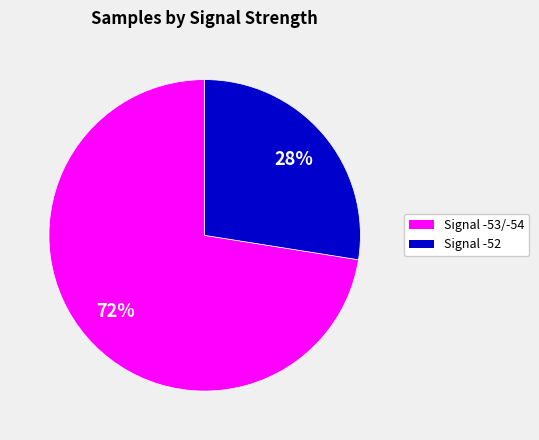

To the nearest percent, what is the average slice percentage?

50%